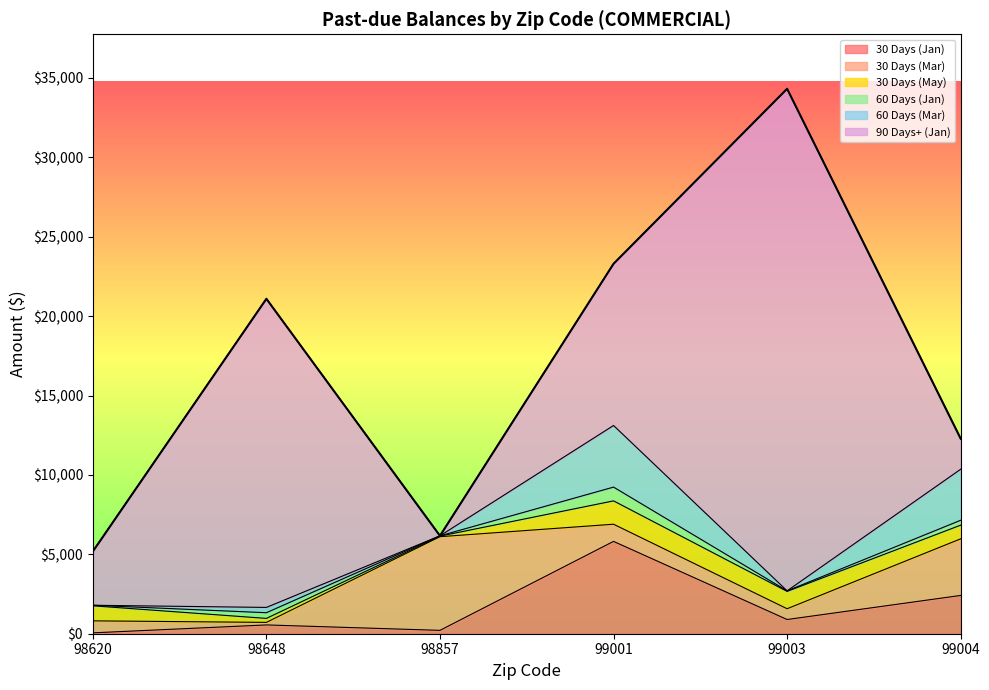

The 30 Days (Jan) series shows 73.7 at 98620. True or false?

False